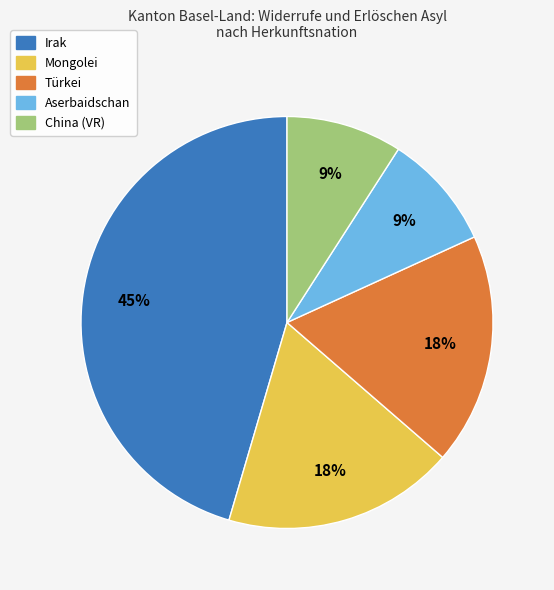

Is there a majority slice in this chart?

No